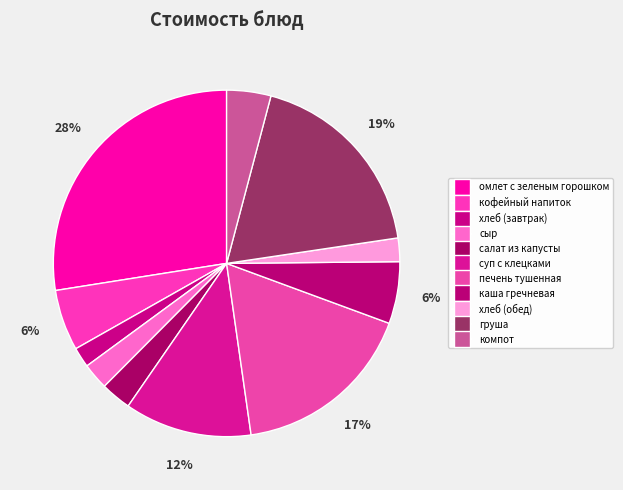

How many segments does this pie chart have?

11